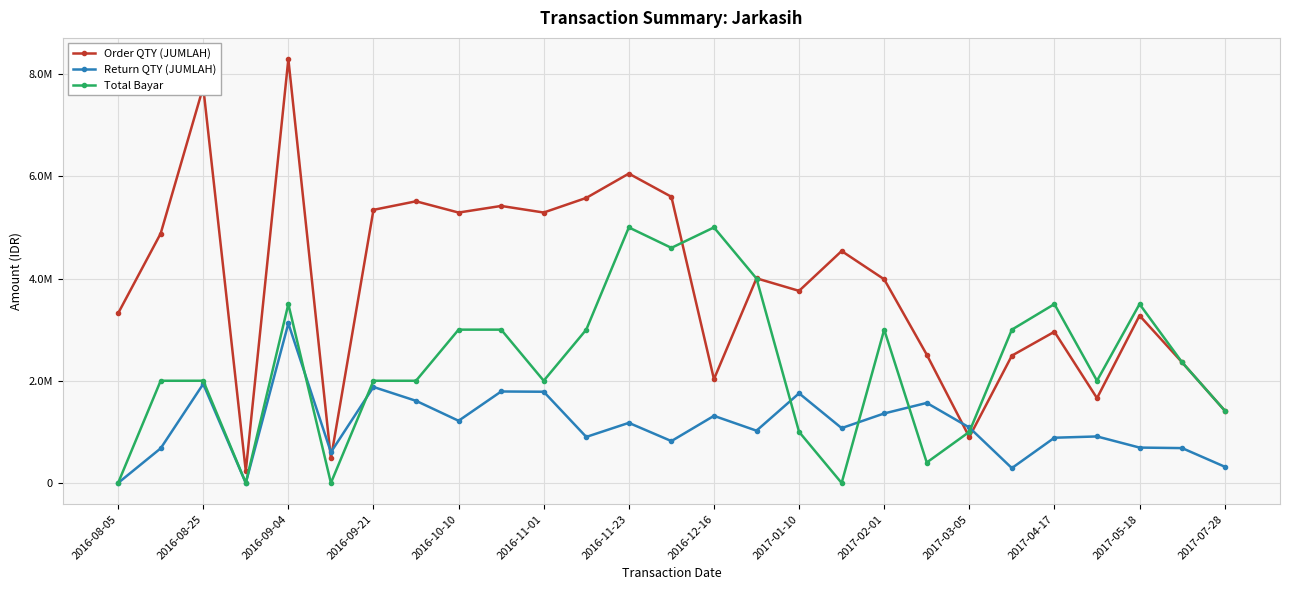

How many times do Order QTY (JUMLAH) and Return QTY (JUMLAH) cross each other?

4